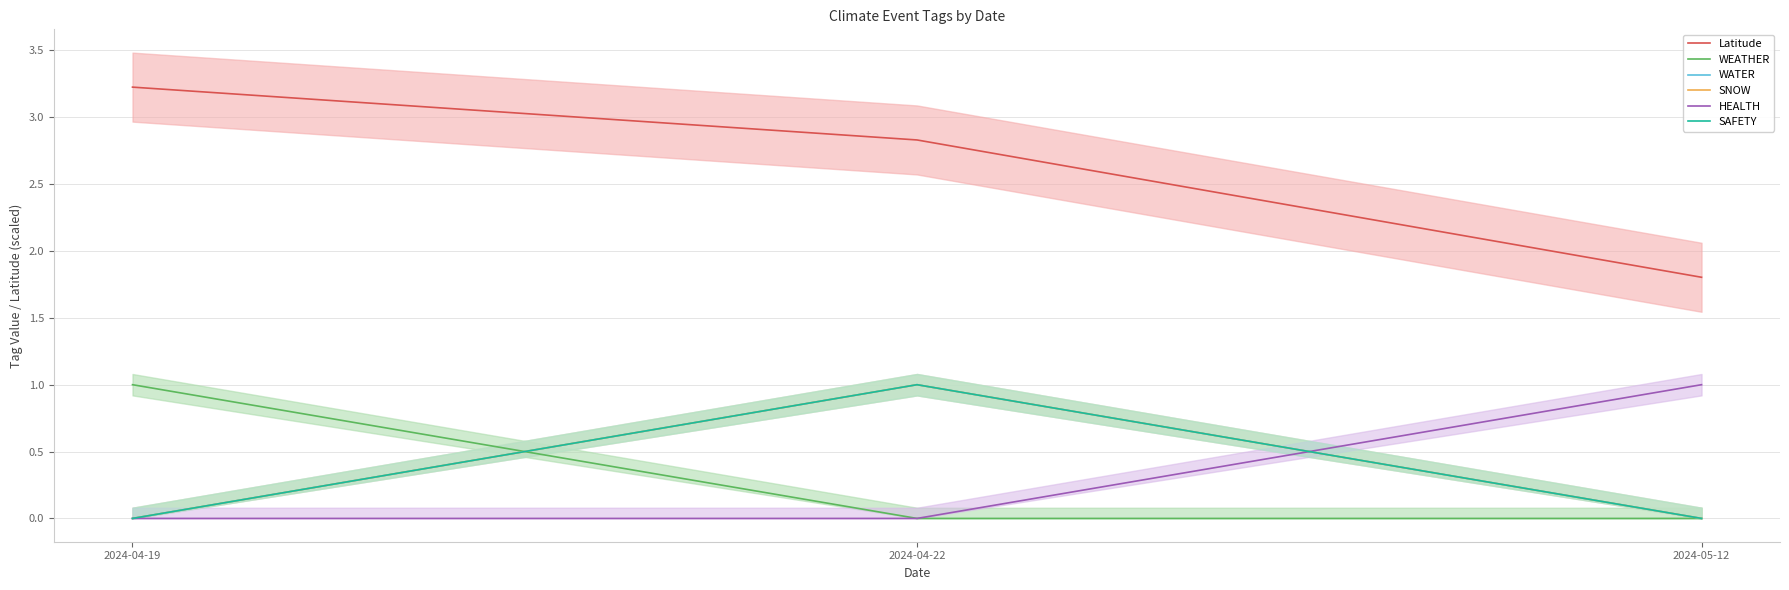

Does the chart have visible grid lines?

Yes